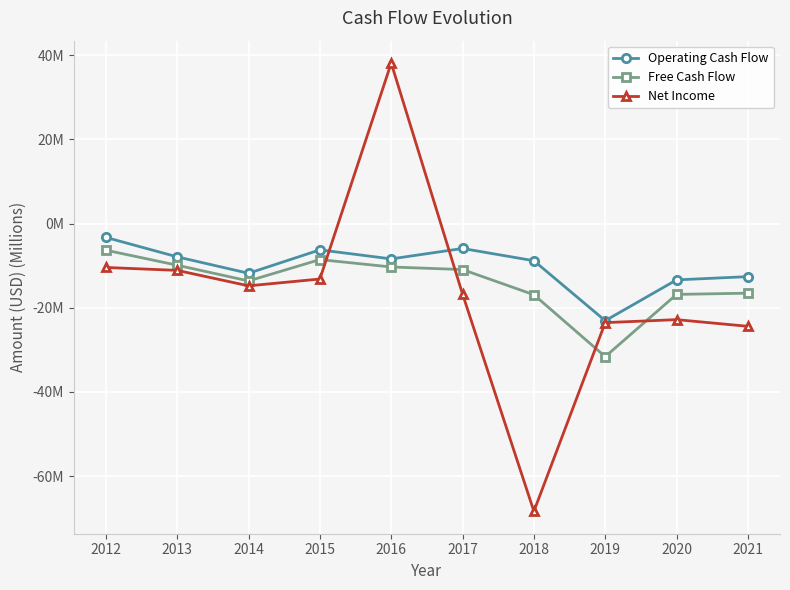

Which series changed the most between 2019 and 2020?

Free Cash Flow